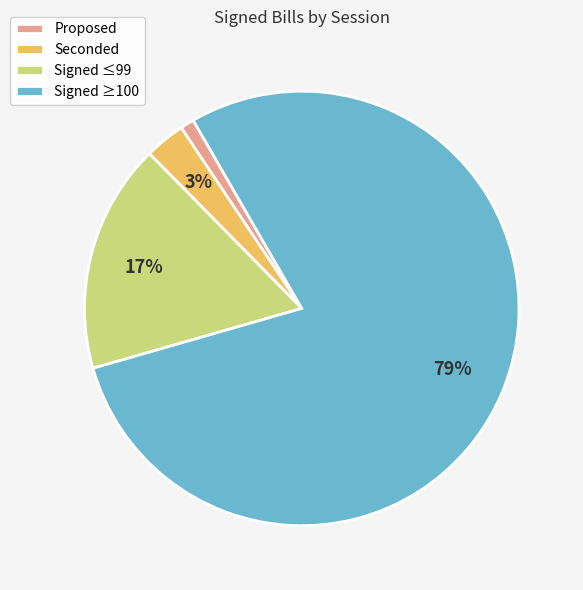

Which has a higher value, Signed ≤99 or Signed ≥100?

Signed ≥100